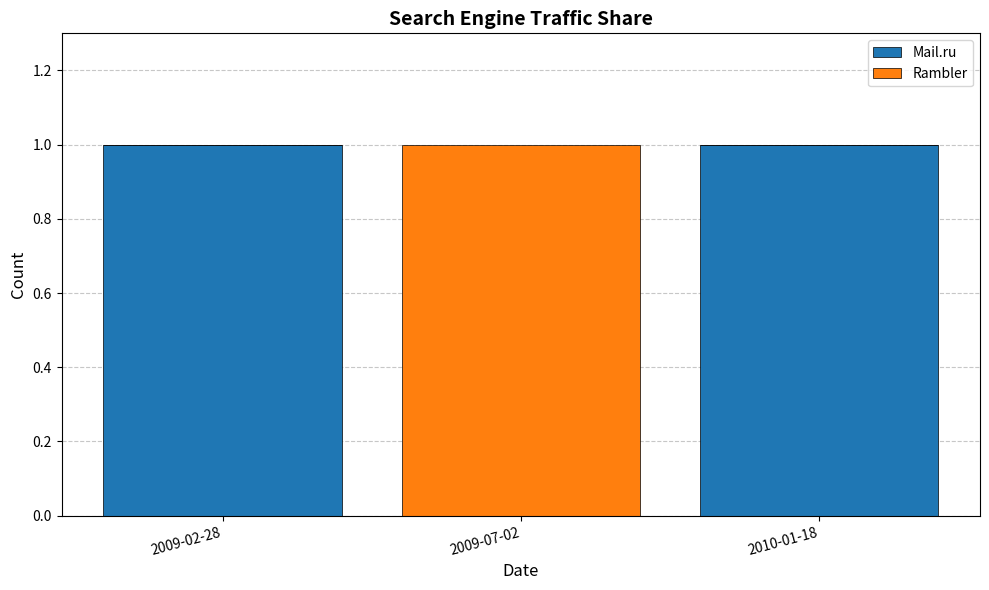

The value of Mail.ru at 2009-07-02 is 0. True or false?

True